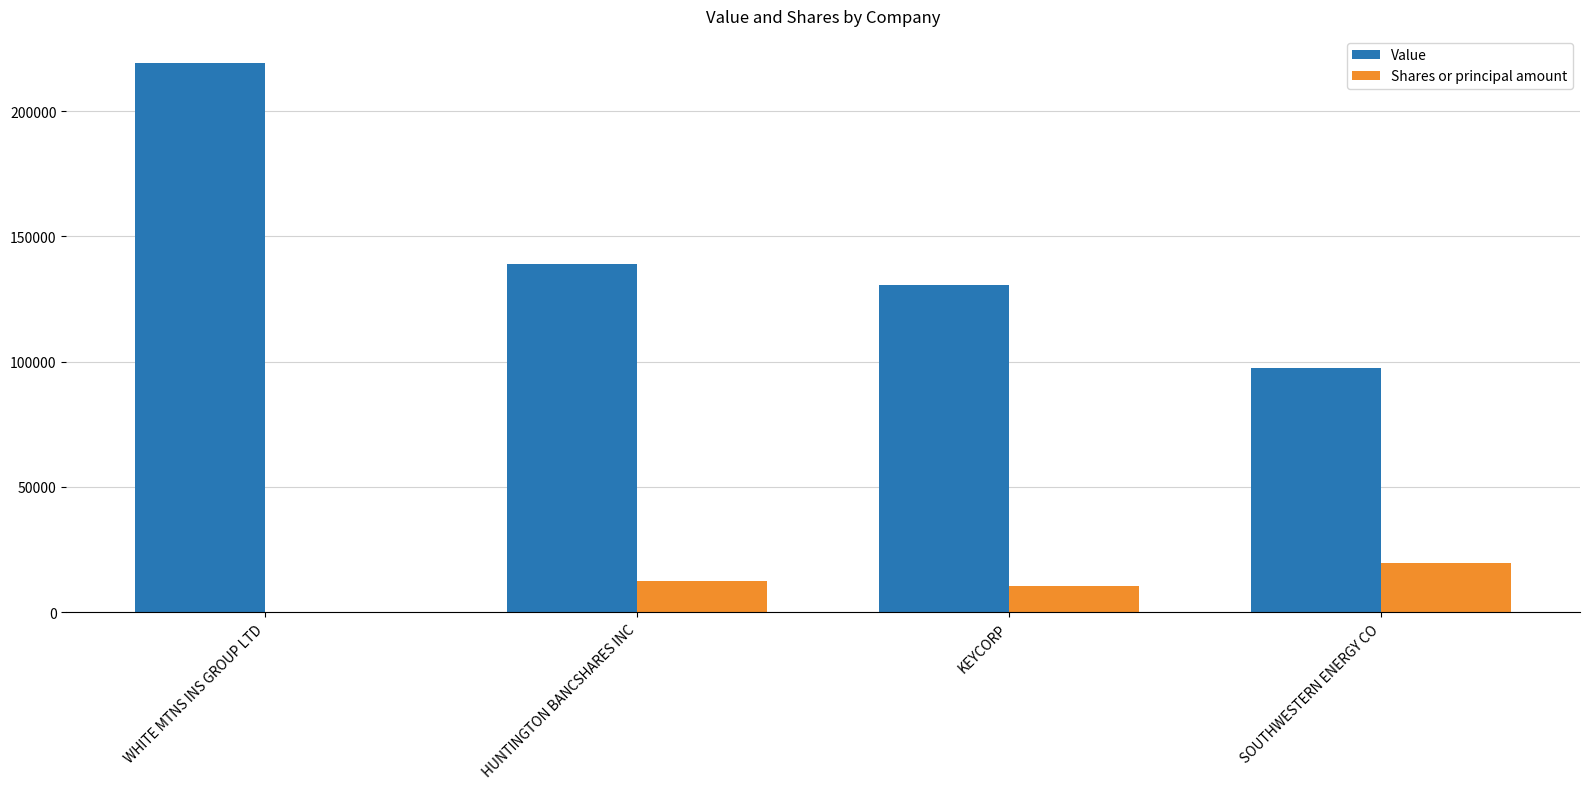

What is the sum of all Shares or principal amount values?

42451